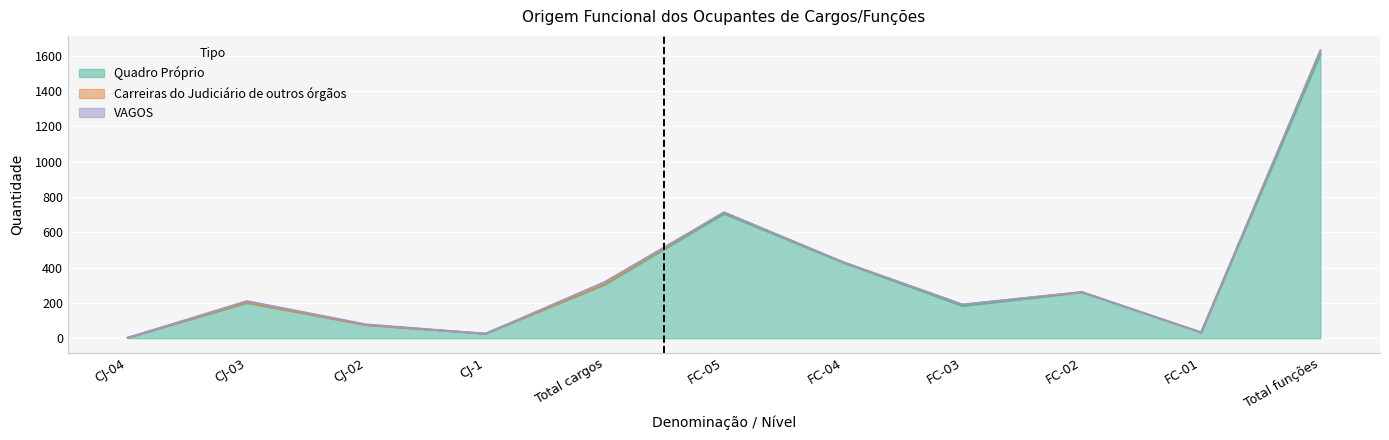

Which series has the widest spread of values?

Quadro Próprio